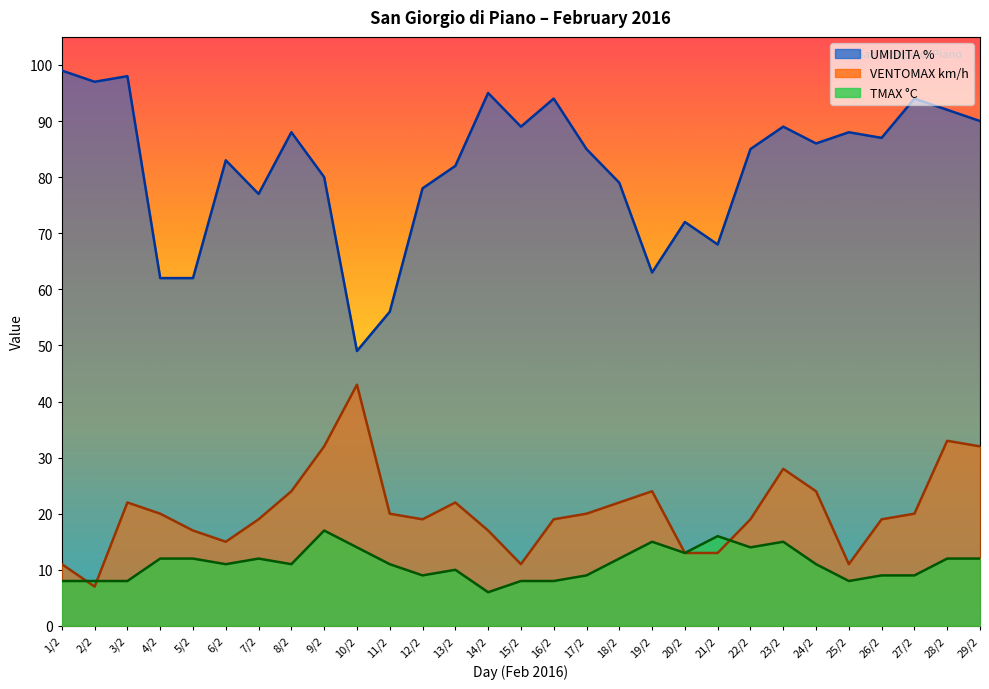

True or false: UMIDITA % has more than 1 points higher than both neighbors.

True